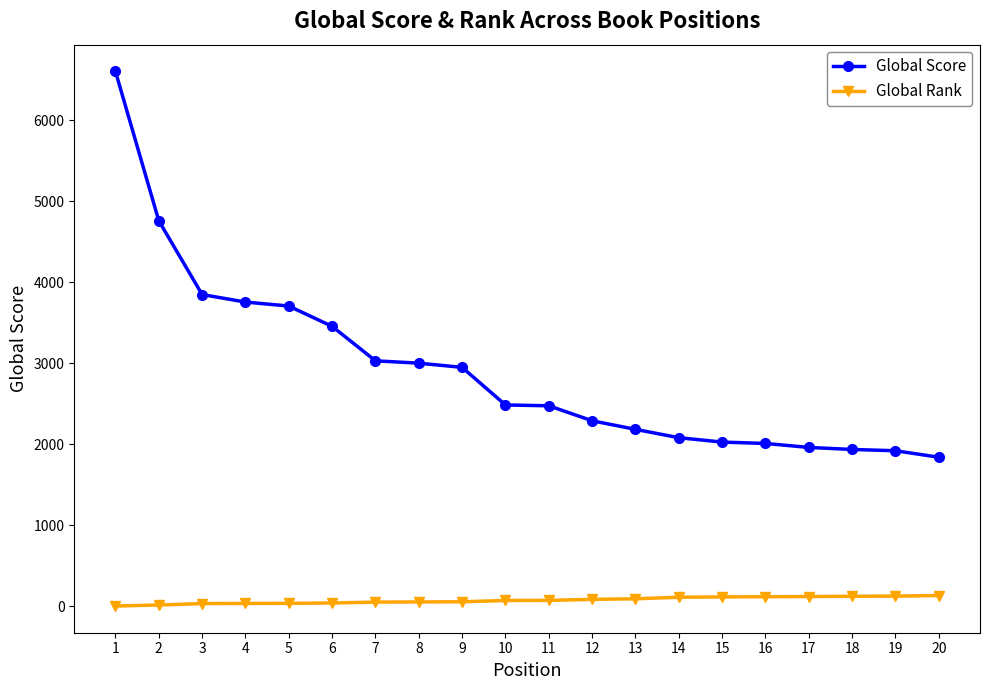

Is the value of Global Score at 7 greater than the value of Global Rank at 15?

Yes